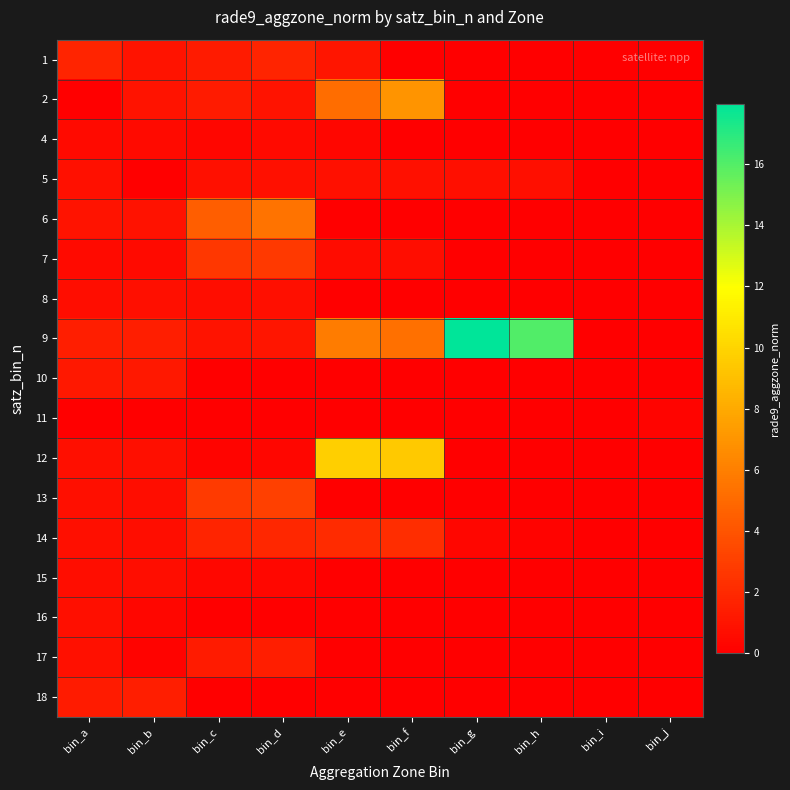

What is the spread (max minus min) of values at bin_d?

5.5